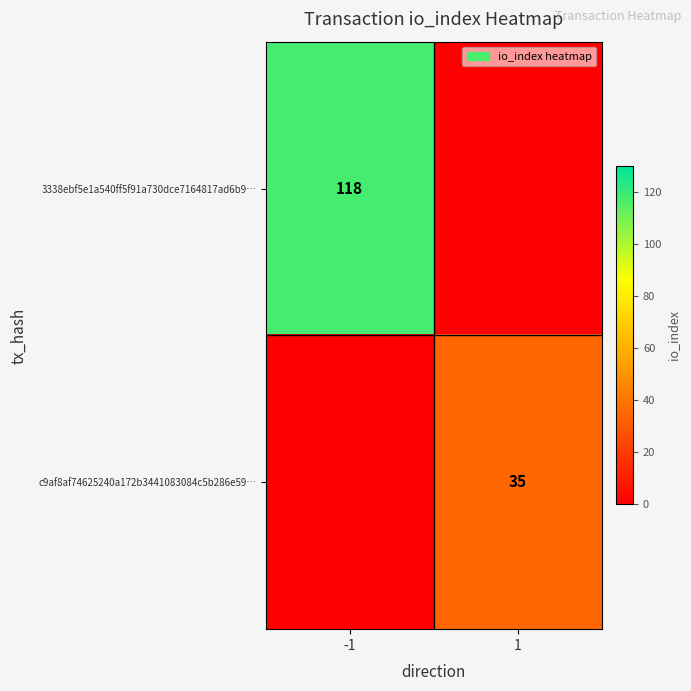

Is it true that 3338ebf5e1a540ff5f91a730dce7164817ad6b9… equals 118 at -1?

True